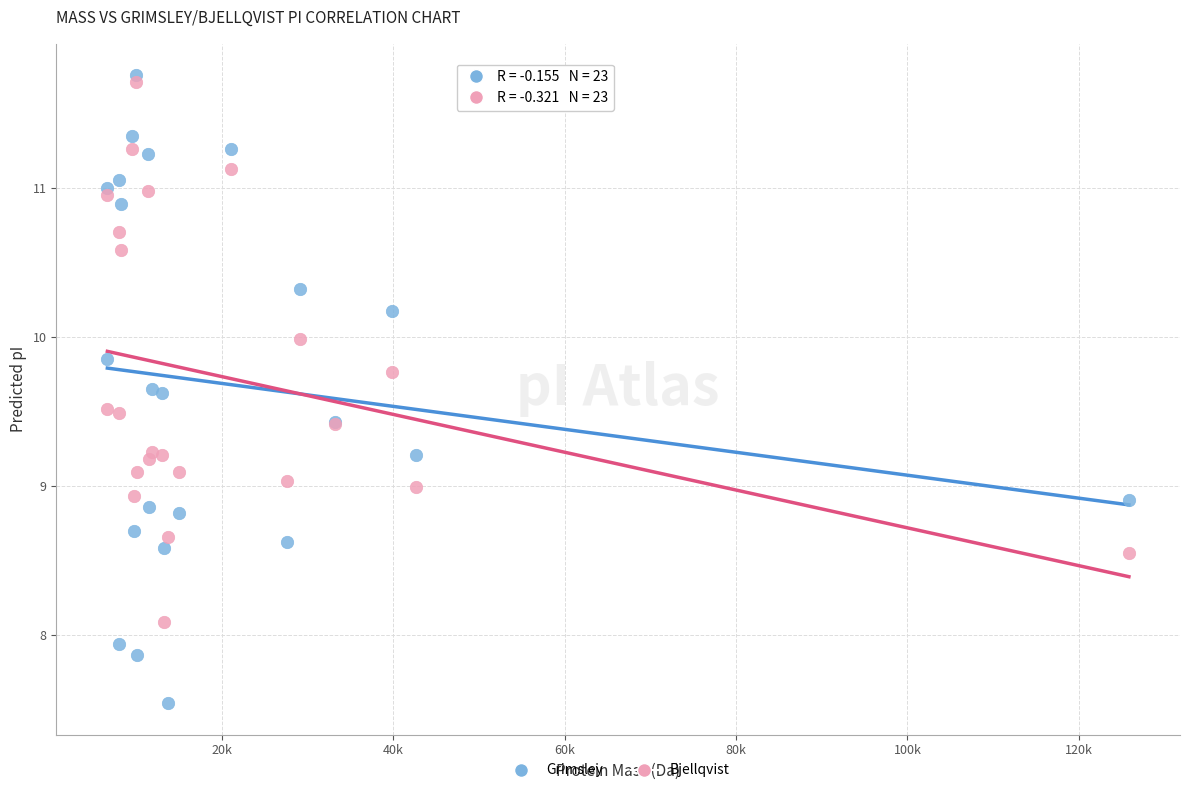

What are all the series names shown in the legend?

Grimsley, Bjellqvist